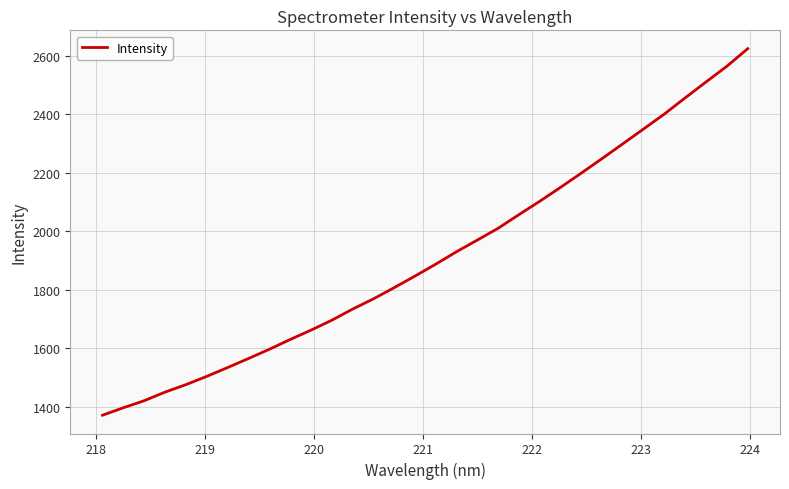

How many values are below 1886?

16